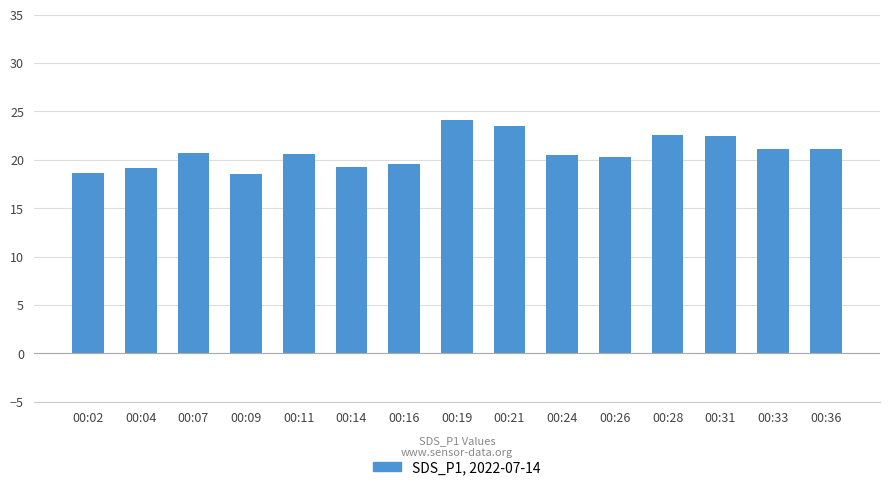

True or false: the data shows 22.4 at 00:31.

True